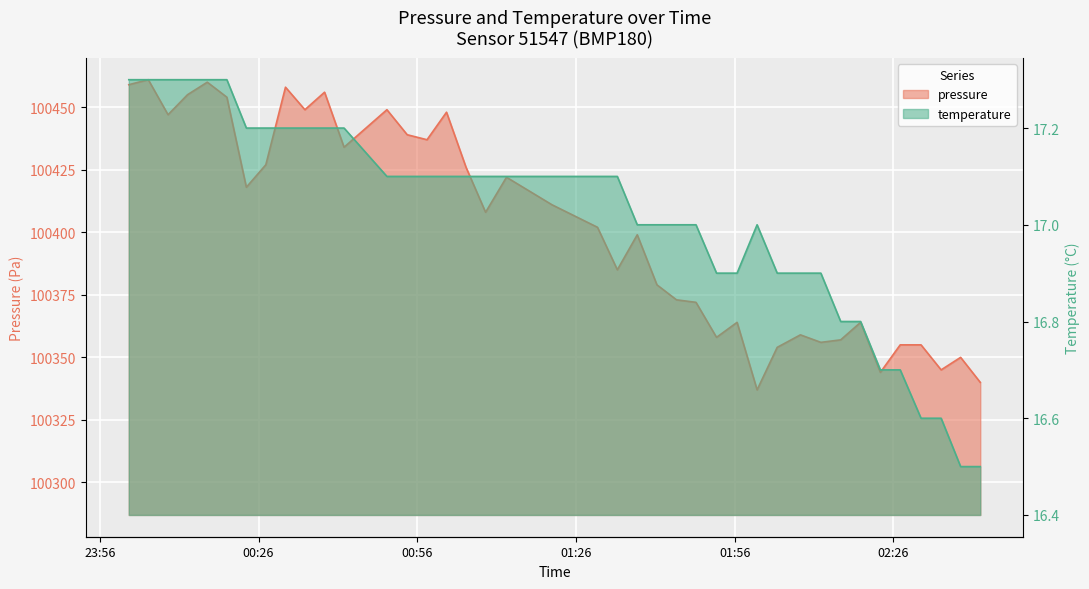

What is the maximum value shown in the chart?

100461.0